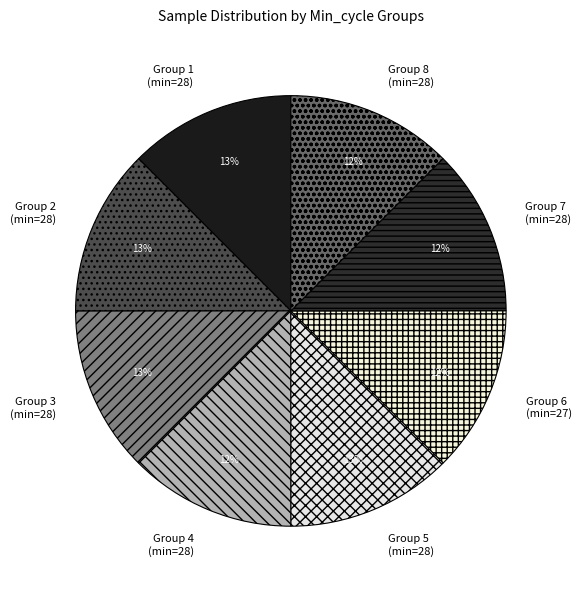

What is the ratio of the value at Group 6 (min=27) to the value at Group 4 (min=28)?

1.0